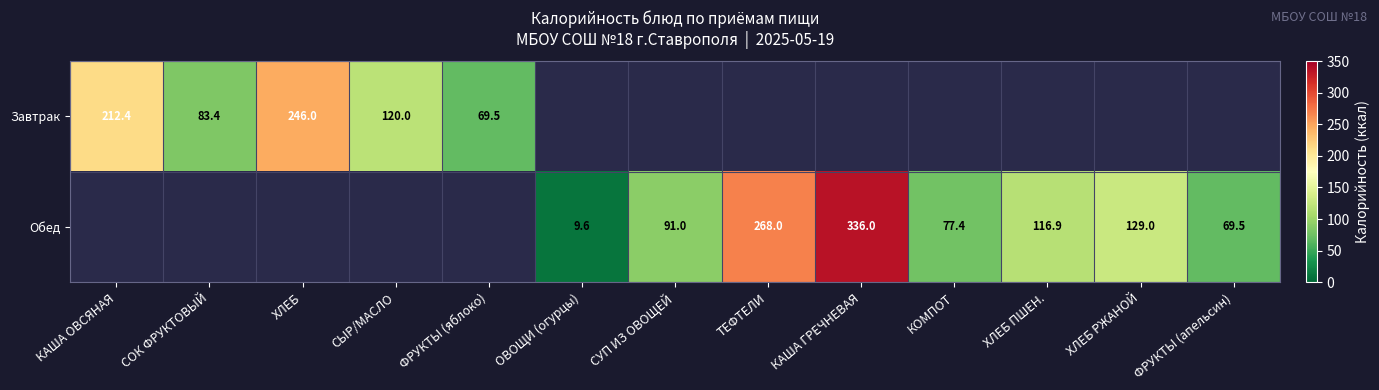

At how many categories does at least one series exceed 189?

4